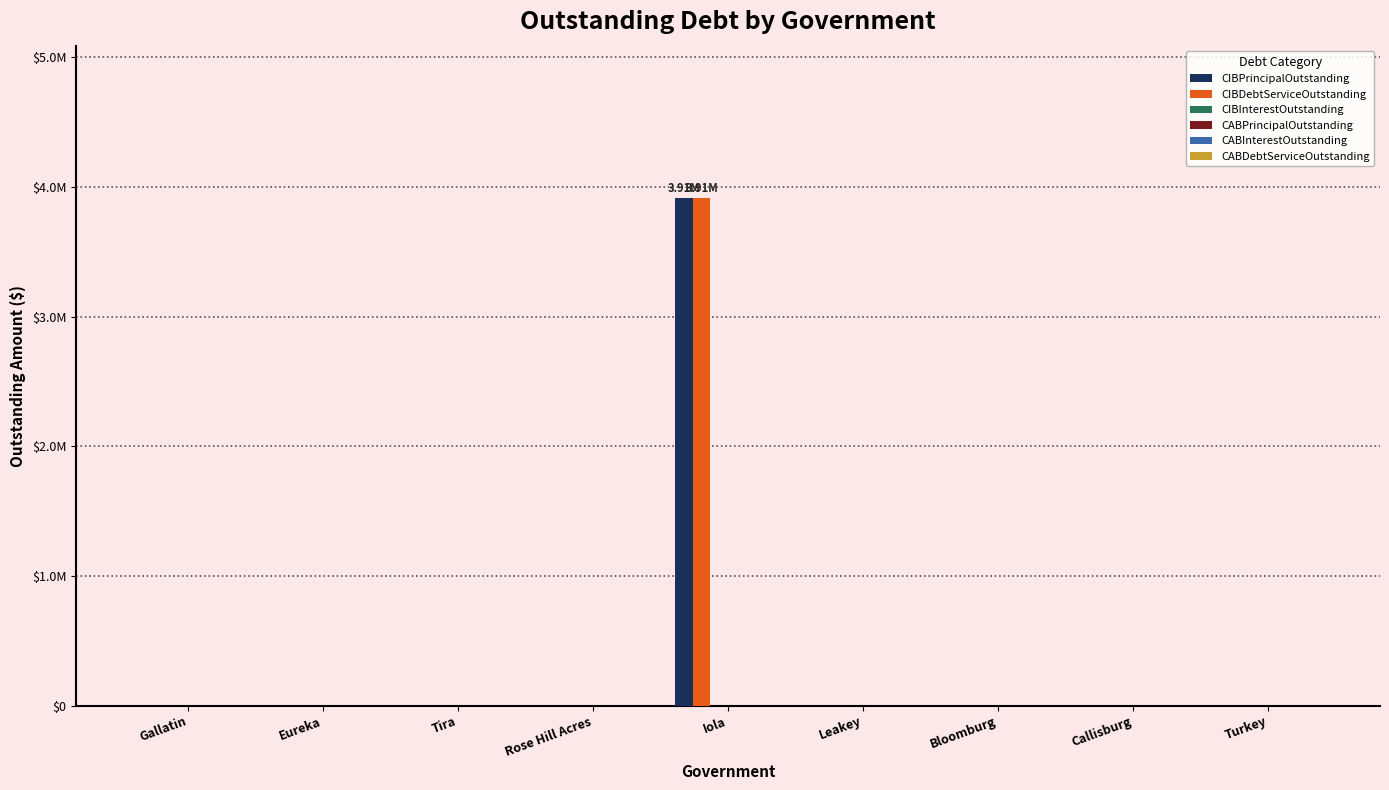

Does the chart contain stacked bars?

No